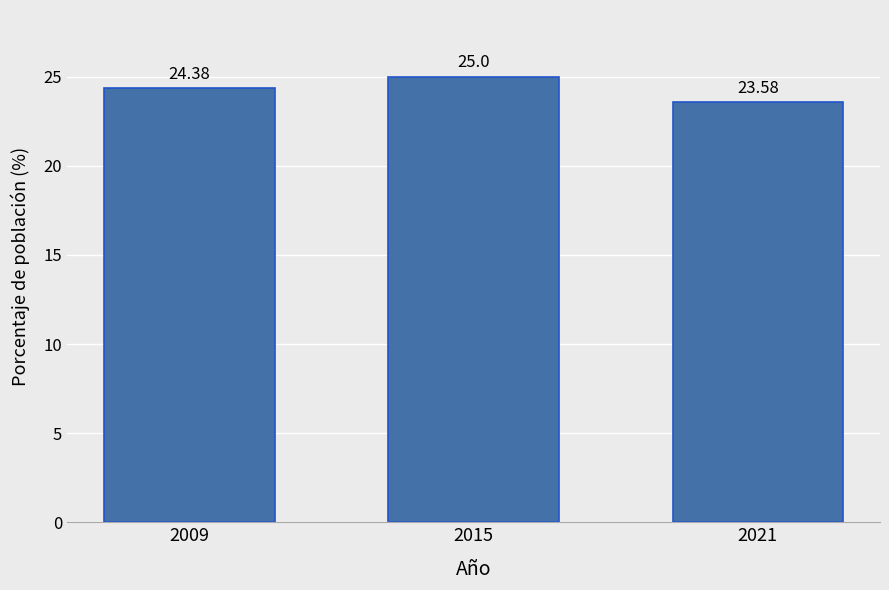

List the labels in order of value, largest first.

2015, 2009, 2021